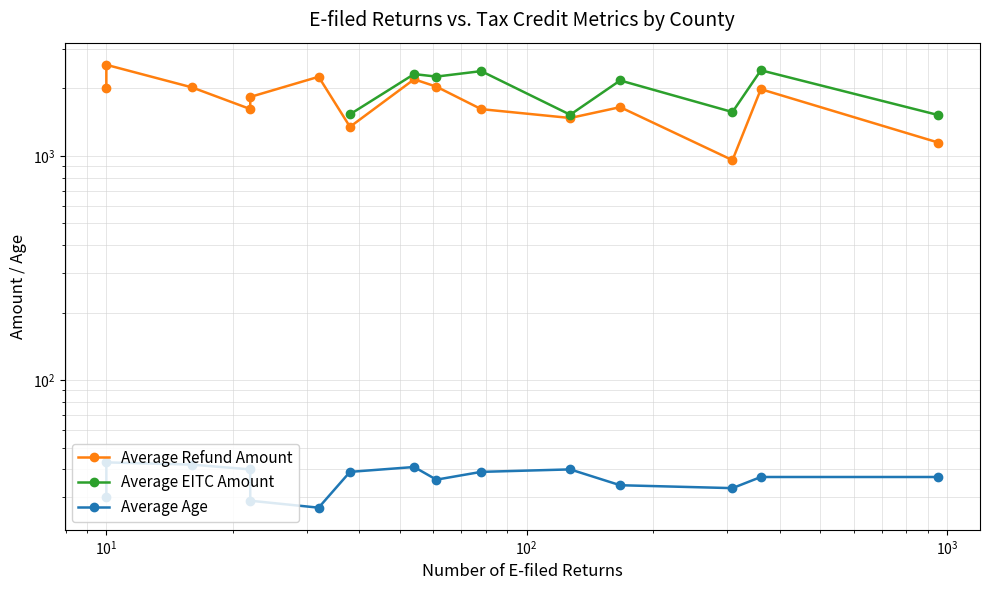

Is this an area chart (filled region under the line)?

No